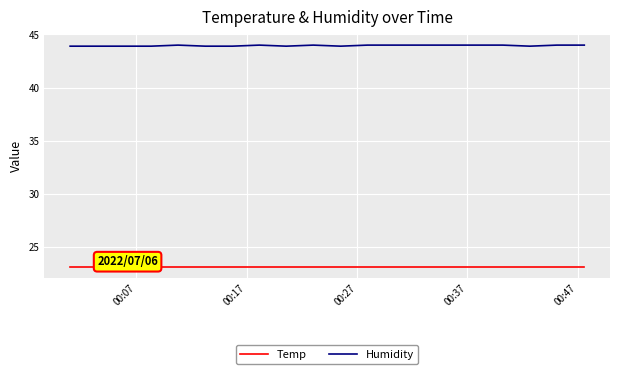

True or false: Humidity and Temp intersect in this chart.

False